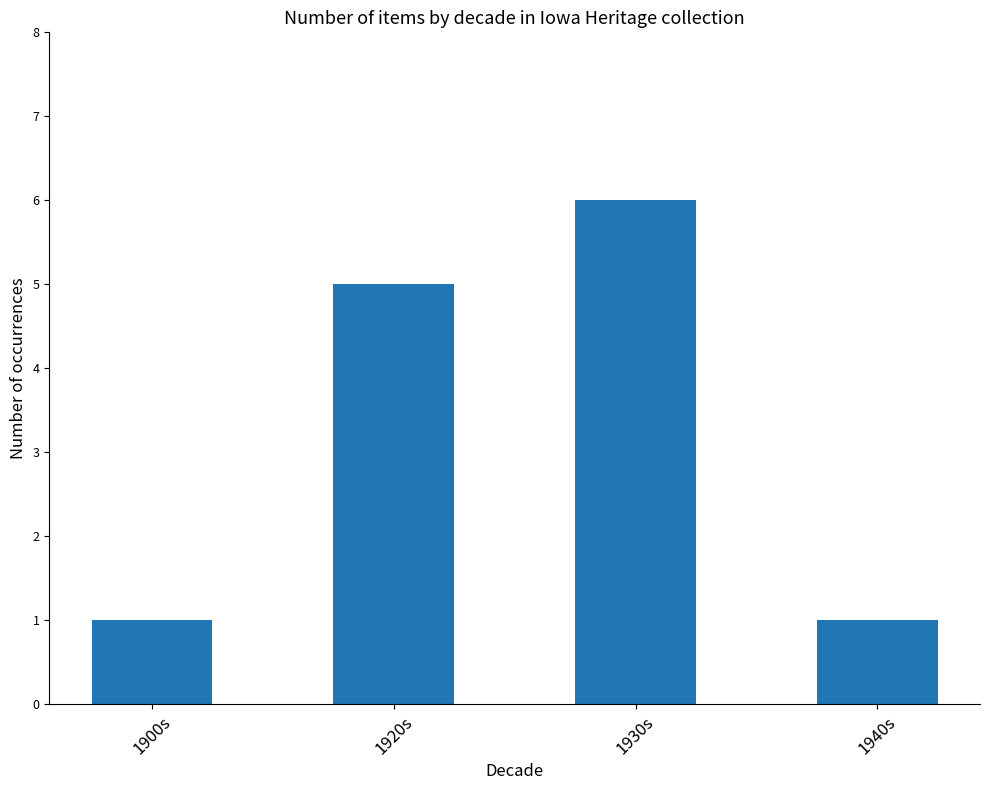

What is the ratio of the value at 1930s to the value at 1920s?

1.2